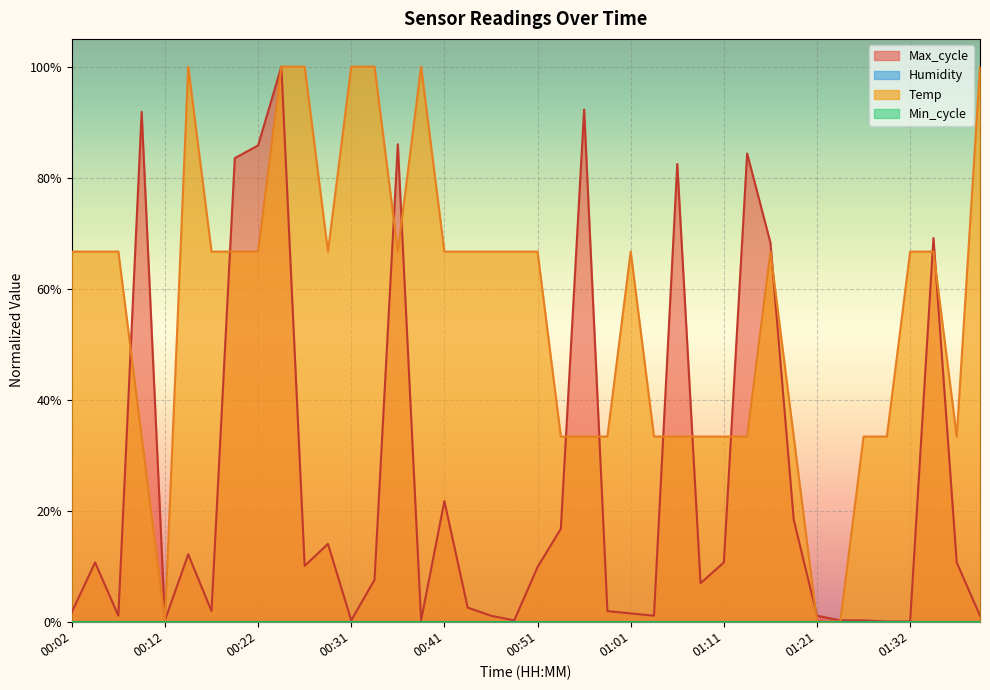

At which category does Max_cycle reach its first local valley?

00:07